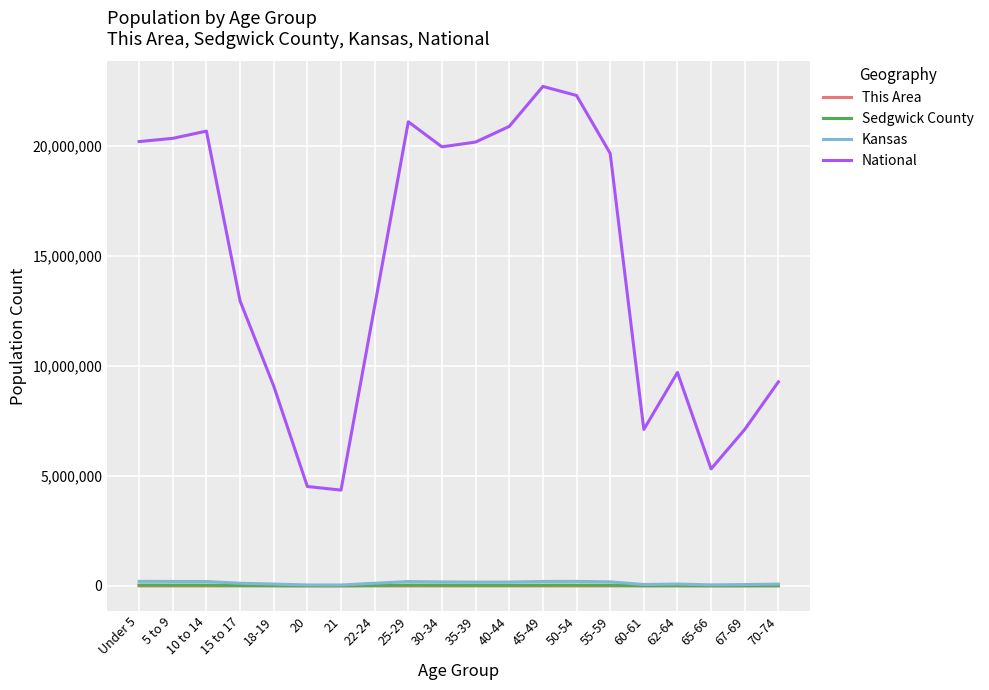

Which series has the largest total across all categories?

National